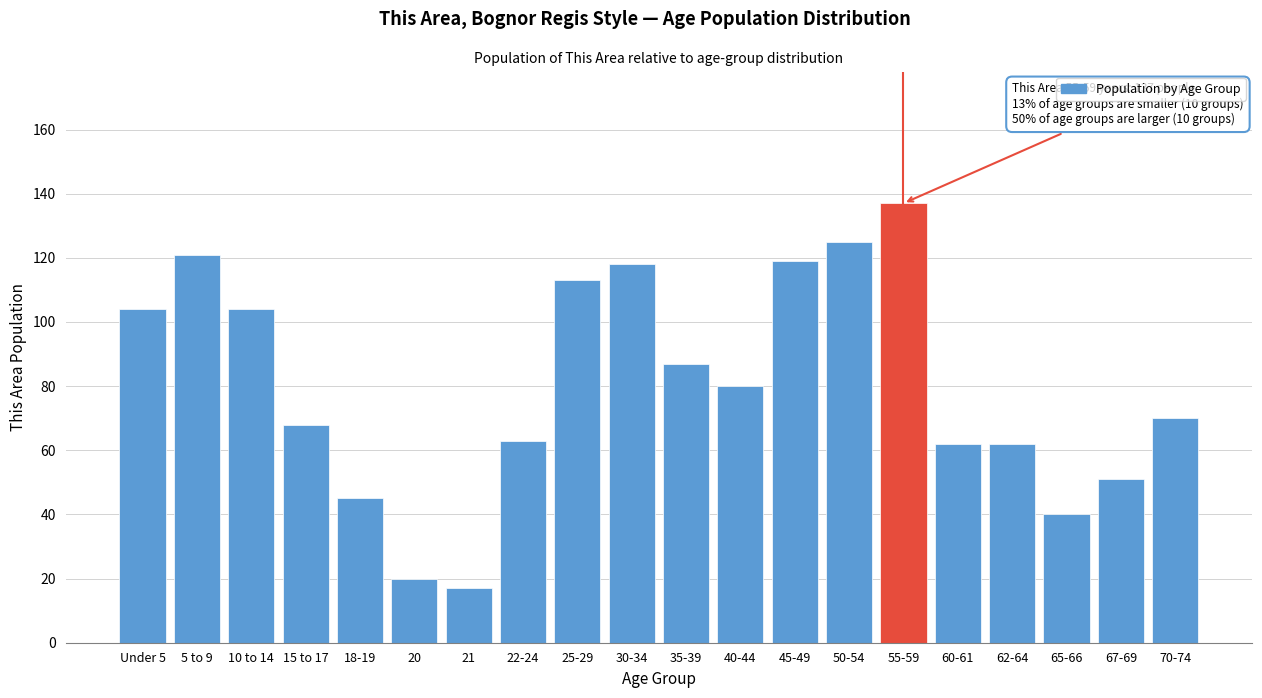

Reading left to right, list all the values displayed in this chart.

Under 5=104	5 to 9=121	10 to 14=104	15 to 17=68	18-19=45	20=20	21=17	22-24=63	25-29=113	30-34=118	35-39=87	40-44=80	45-49=119	50-54=125	55-59=137	60-61=62	62-64=62	65-66=40	67-69=51	70-74=70